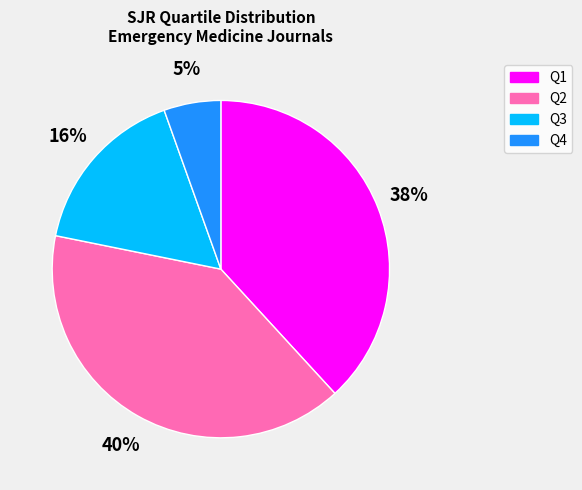

Approximately how many times larger is the value at Q4 compared to Q3?

0.3